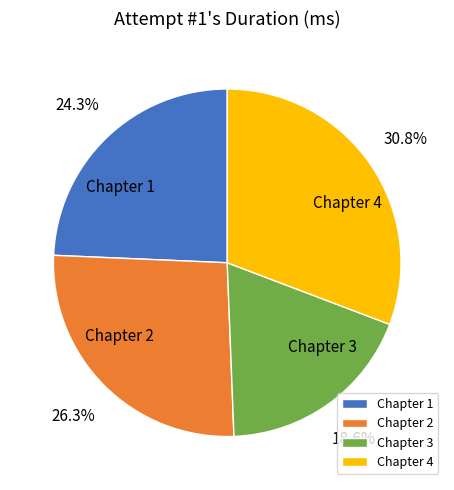

How many segments does this pie chart have?

4